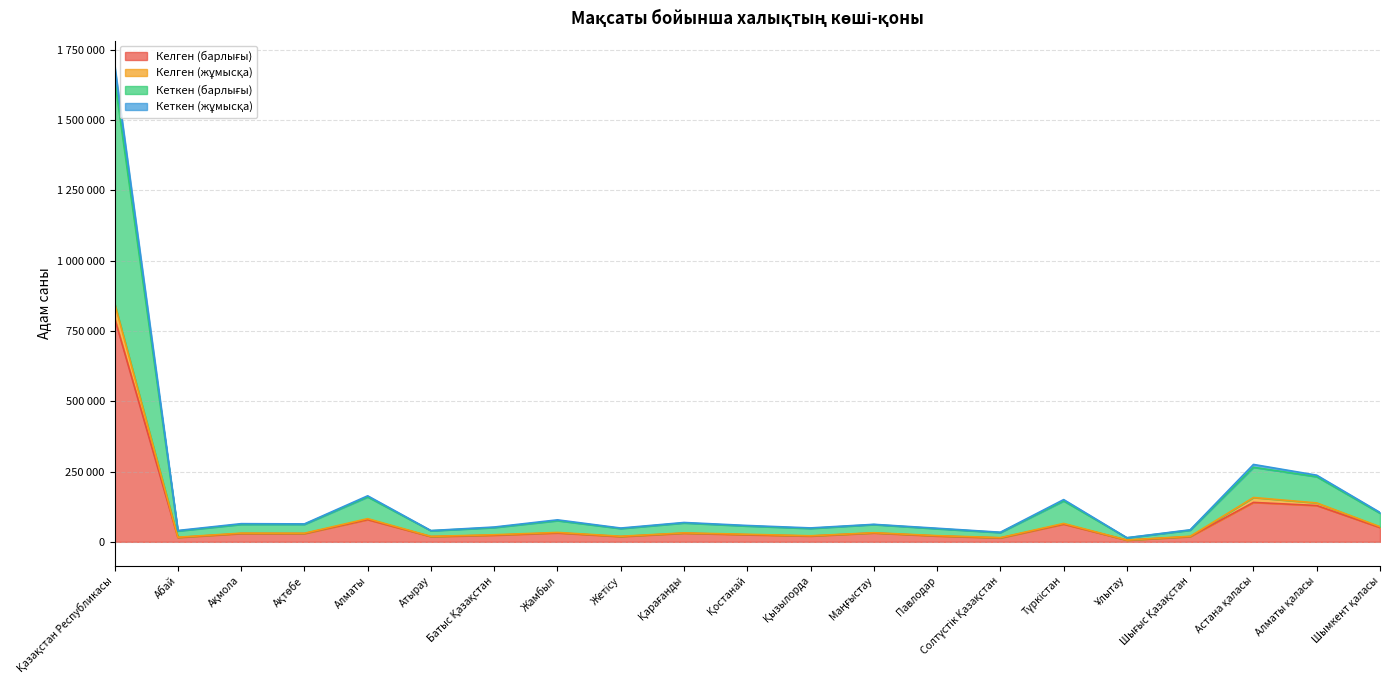

How many interior local peaks does the Кеткен (барлығы) series have?

7